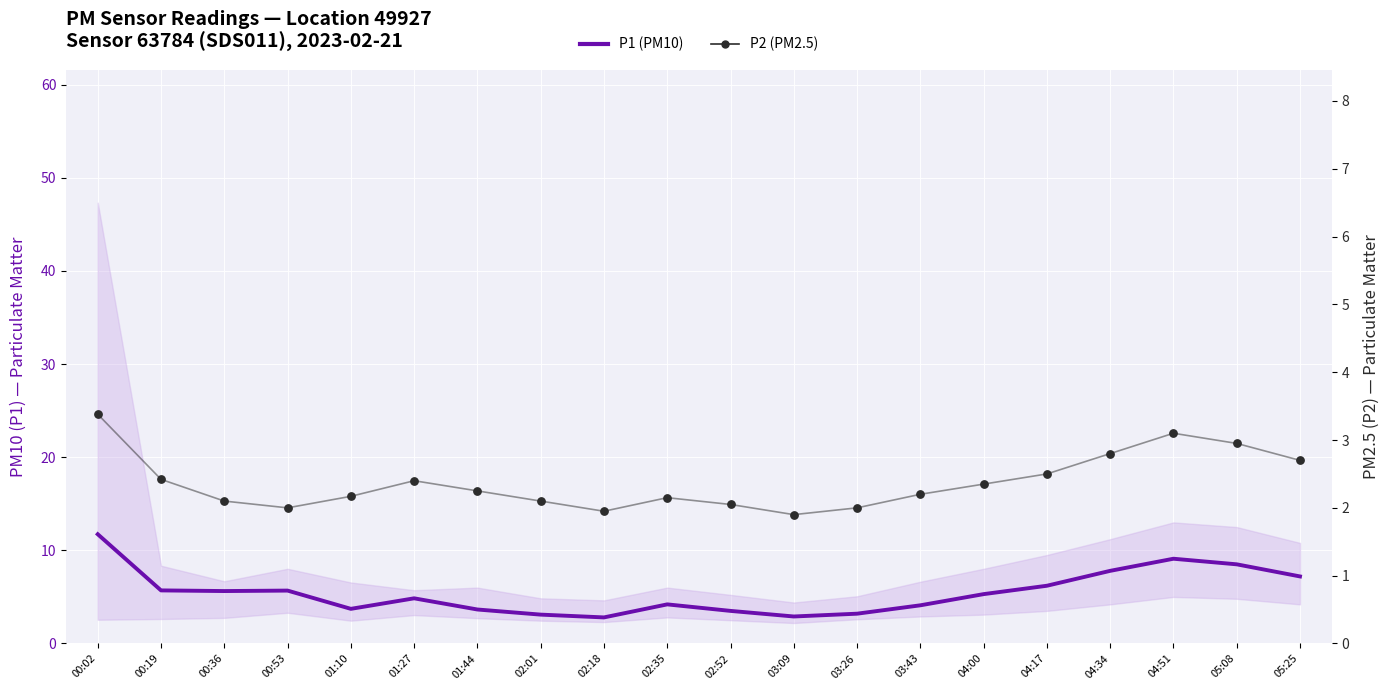

Which series contains the lowest Y value?

P2 (PM2.5)